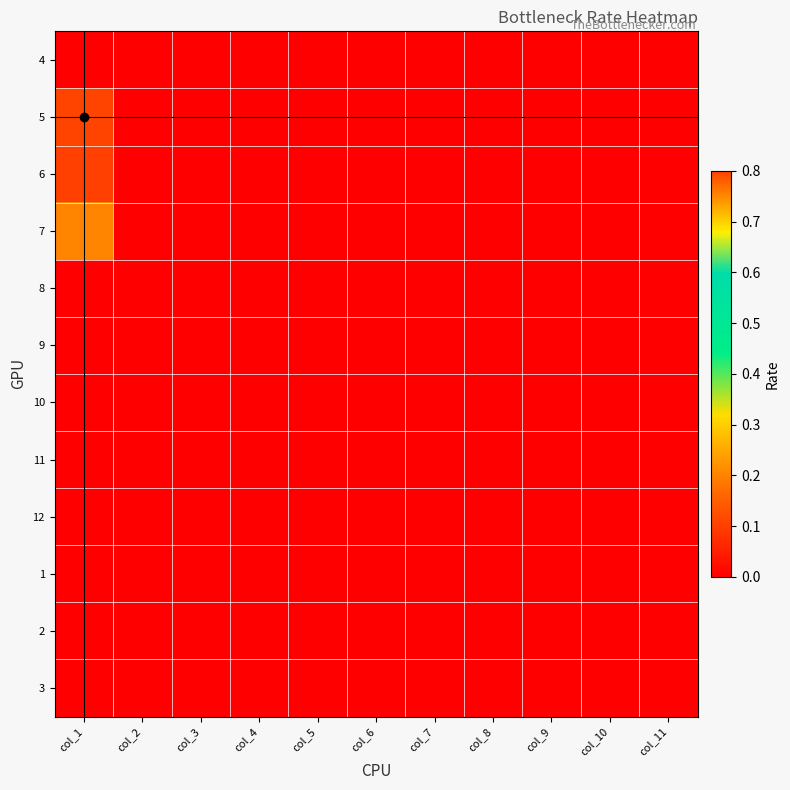

List the series in order of their peak value, highest first.

5, 7, 6, 4, 8, 9, 10, 11, 12, 1, 2, 3